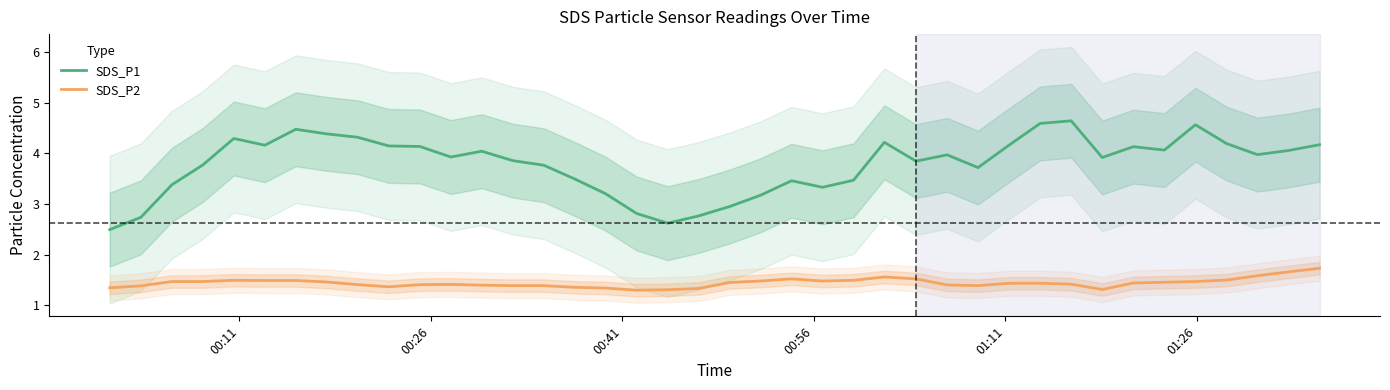

What is the highest value of the SDS_P2 series?

1.7